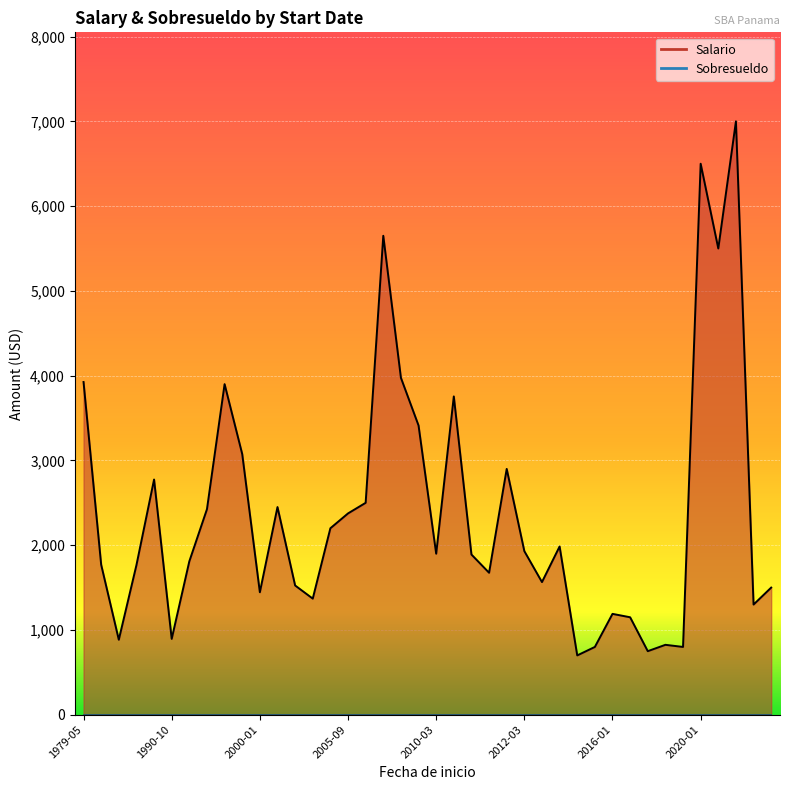

True or false: Sobresueldo and Salario intersect in this chart.

False